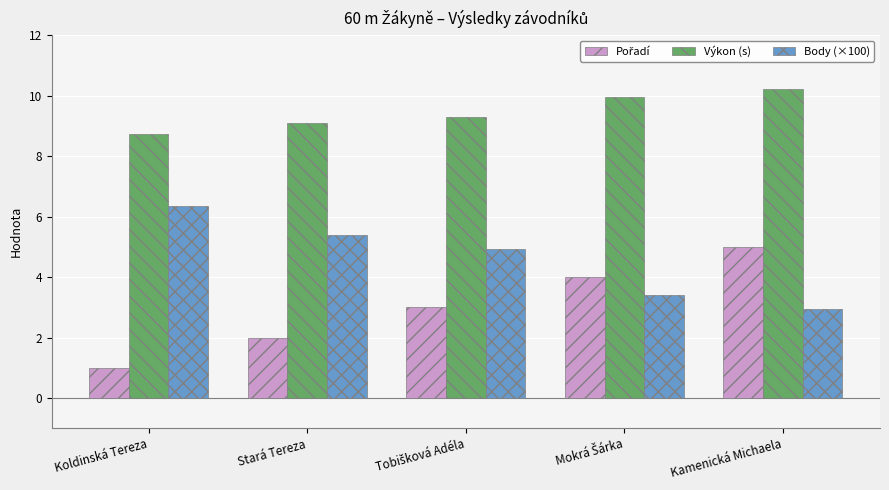

What is the label of the 4th bar from the right?

Stará Tereza